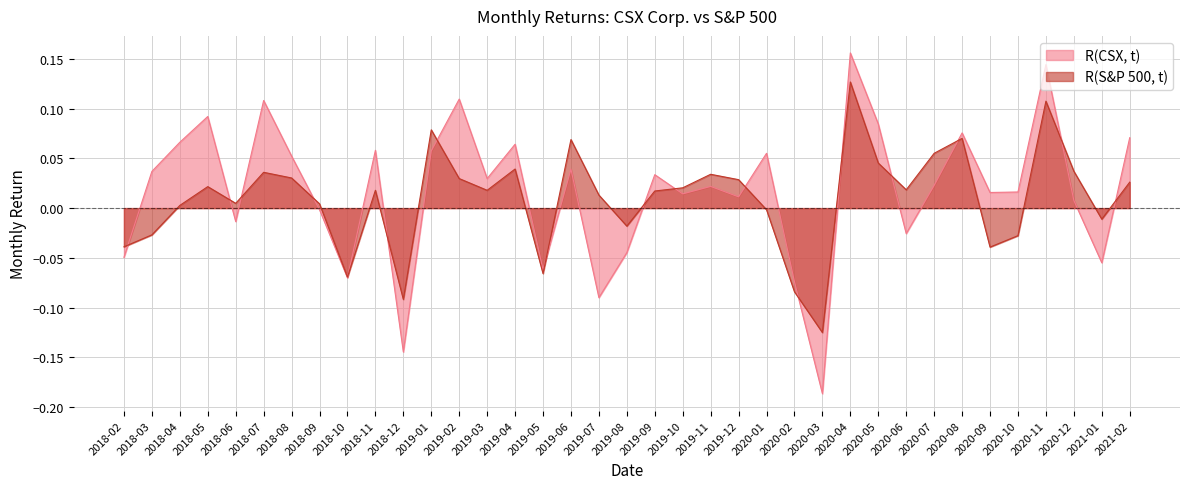

Between 2020-08 and 2020-11, which series saw the biggest shift?

R(CSX, t)